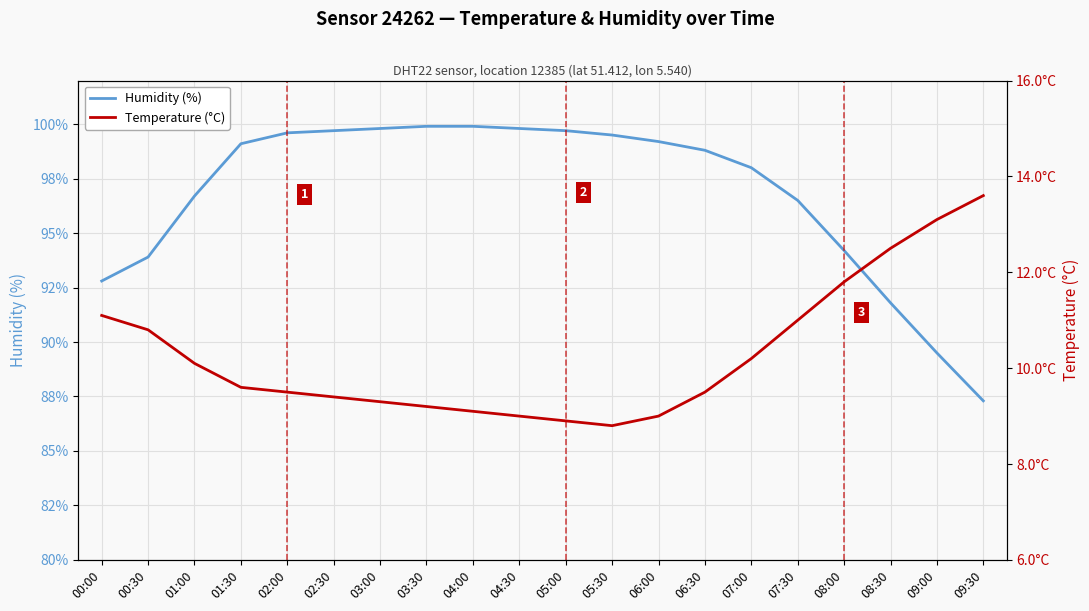

How many lines are shown in the chart?

2